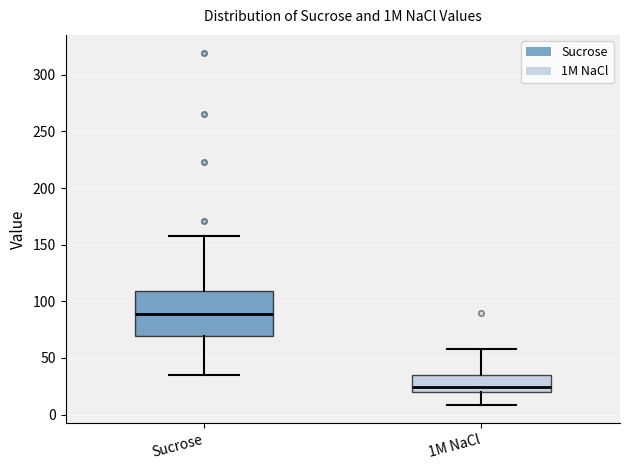

Which box is the tallest, from its lower edge to its upper edge?

Sucrose